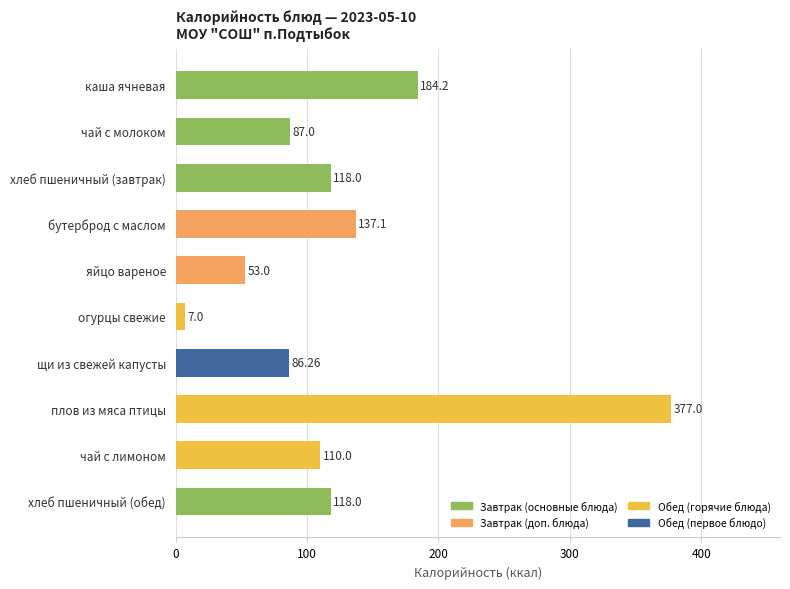

At which category does the chart reach its minimum across all series?

огурцы свежие